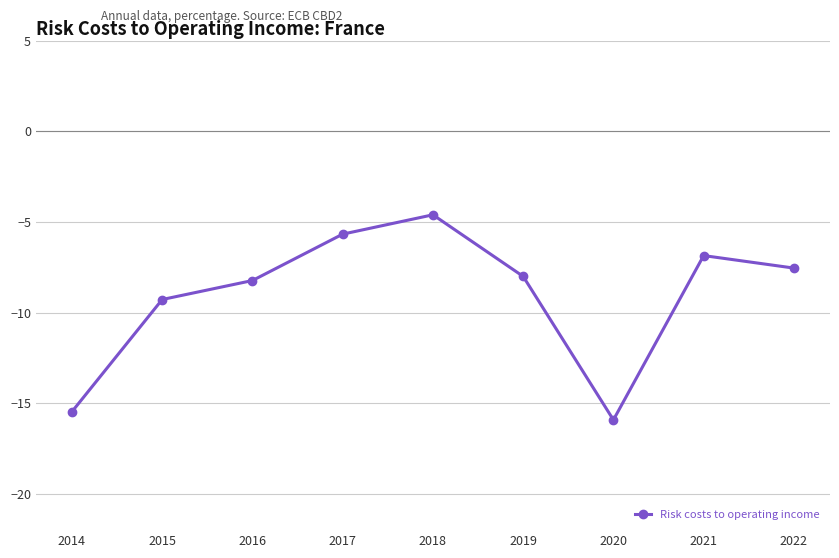

List the labels in order of value, smallest first.

2020, 2014, 2015, 2016, 2019, 2022, 2021, 2017, 2018